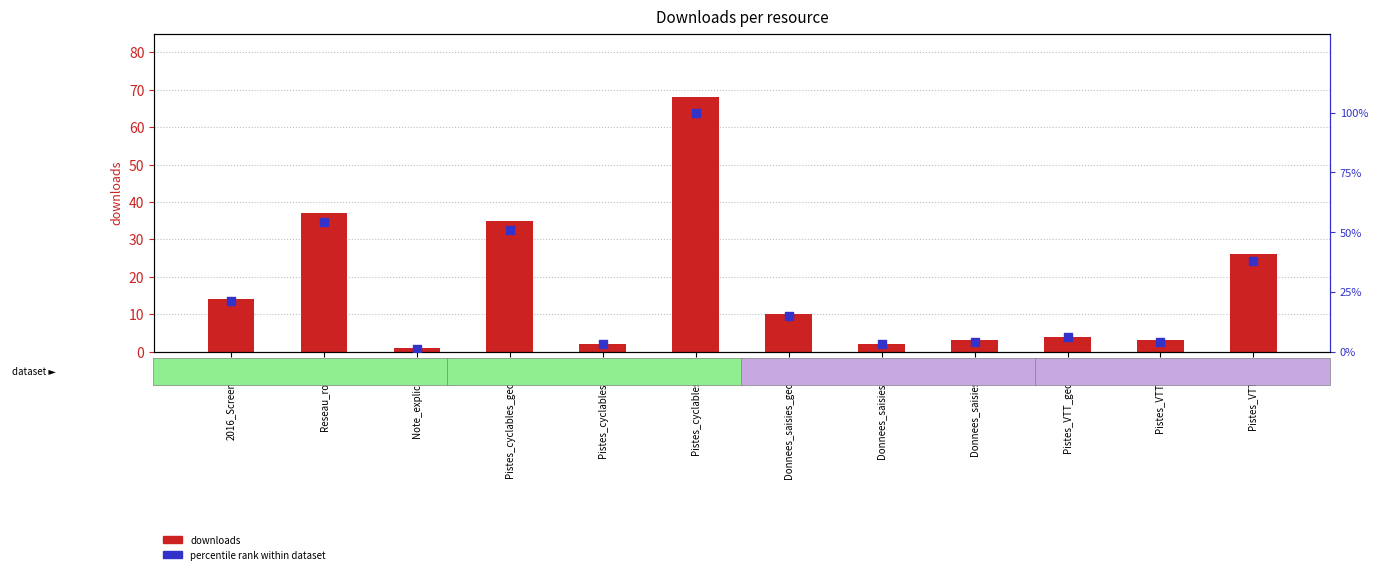

At how many categories does at least one series exceed 34?

4